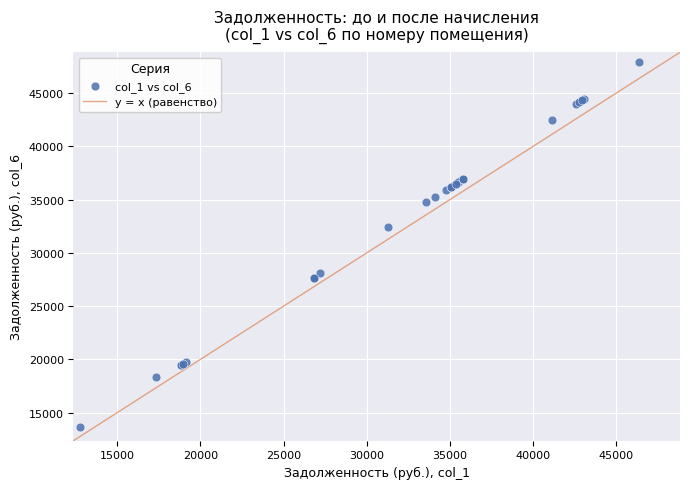

What Y value in the scatter plot is closest to 30761?

32426.5